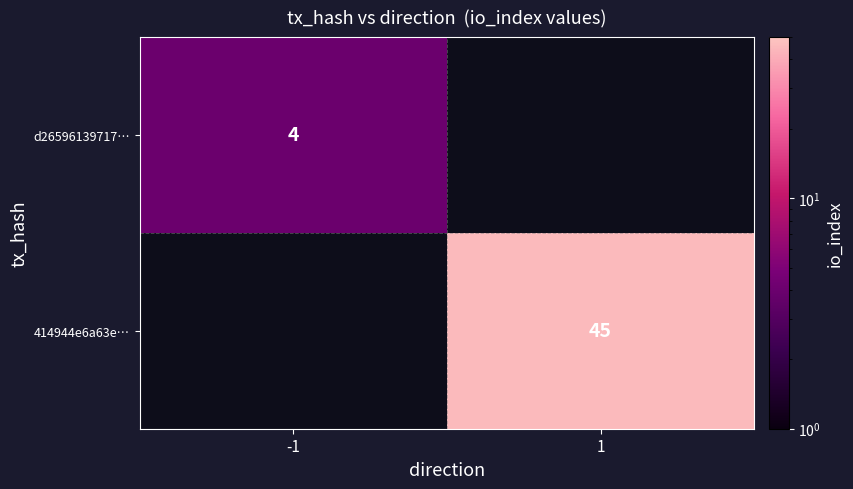

True or false: d26596139717… has a value of 6 at -1.

False